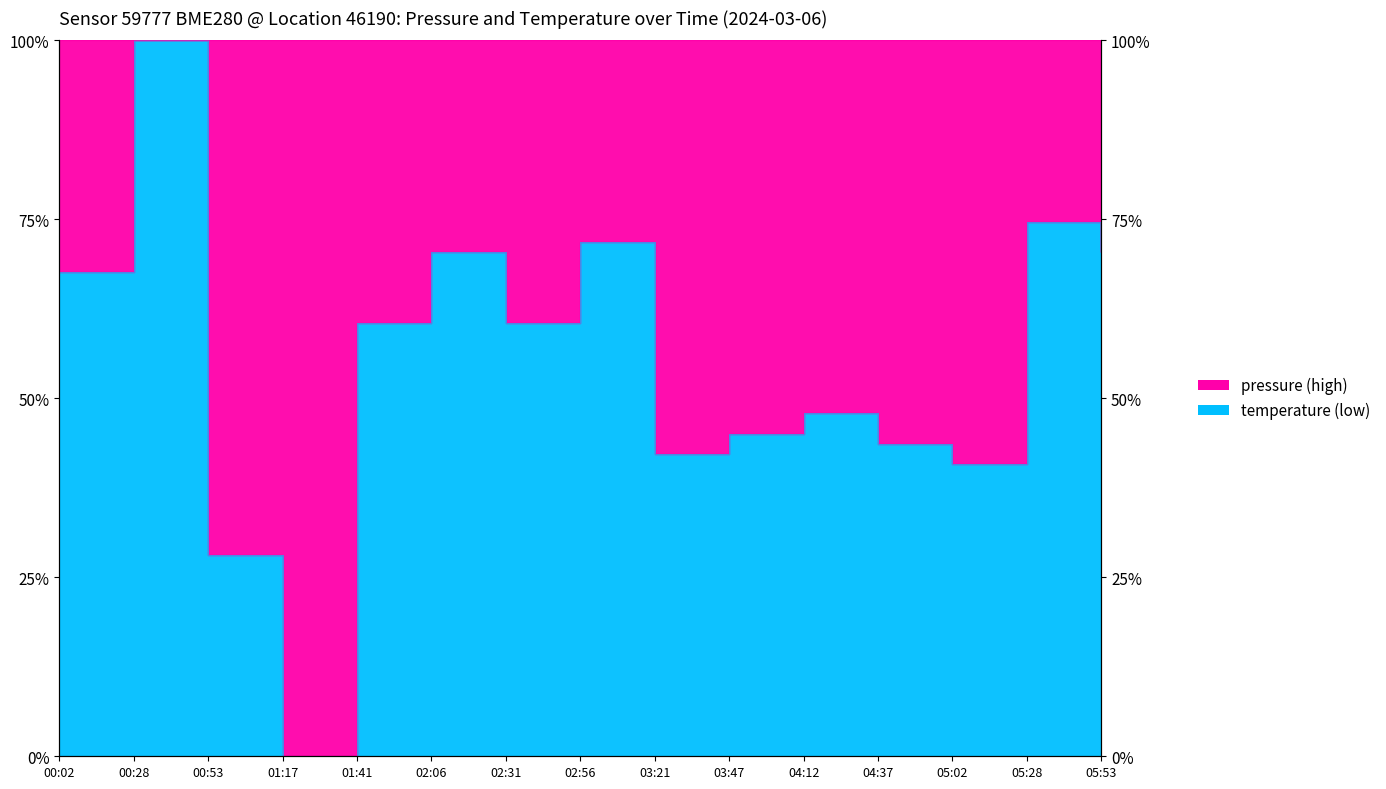

What is the difference between the second highest and second lowest values?

46.5